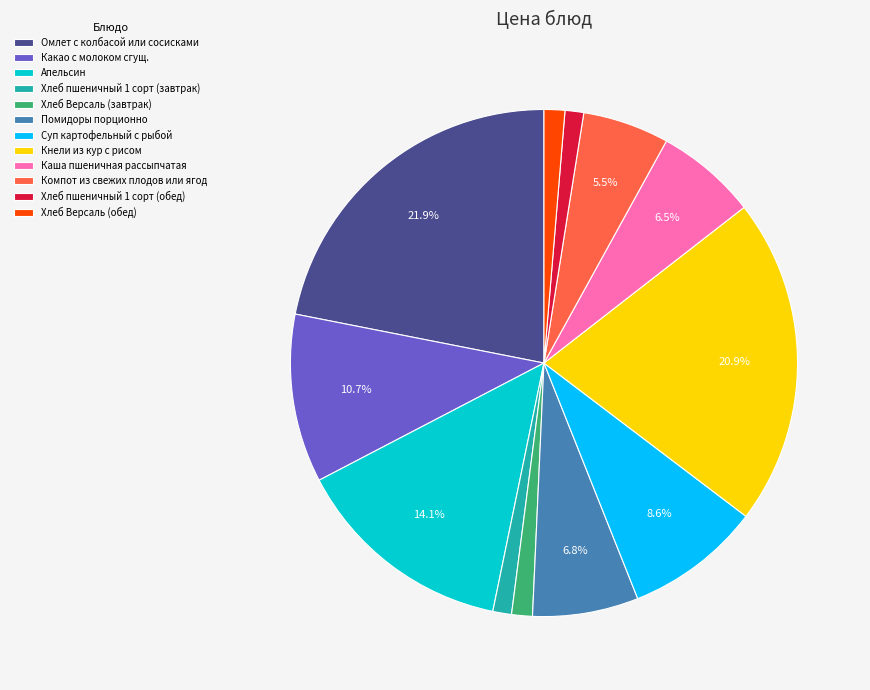

Count the number of slices in the pie.

12